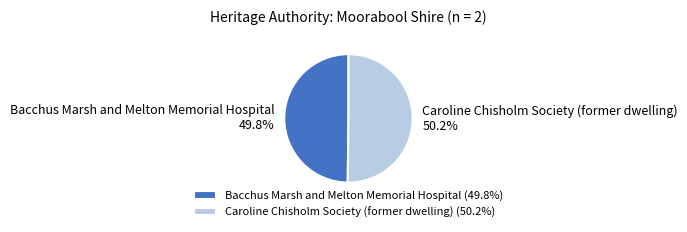

Approximately how many times larger is the value at Caroline Chisholm Society (former dwelling) compared to Bacchus Marsh and Melton Memorial Hospital?

1.0